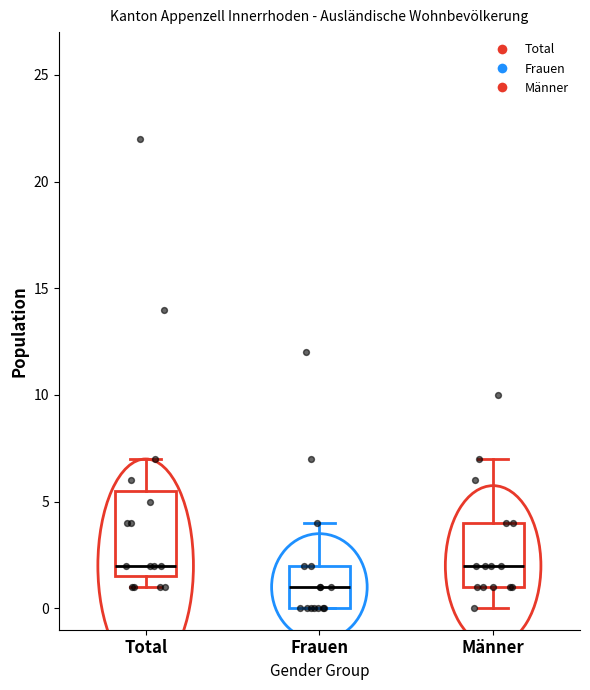

Reading left to right, transcribe this box plot: for each box, give where its median line is, the range the box spans, and where its two whiskers end, as read against the y-axis. The values are not printed on the chart, so give them approximately, as read against the axis.

Total: median 2.0, box 1.5 to 5.5, whiskers 1.0 to 7.0
Frauen: median 1.0, box 0.0 to 2.0, whiskers 0.0 to 4.0
Männer: median 2.0, box 1.0 to 4.0, whiskers 0.0 to 7.0